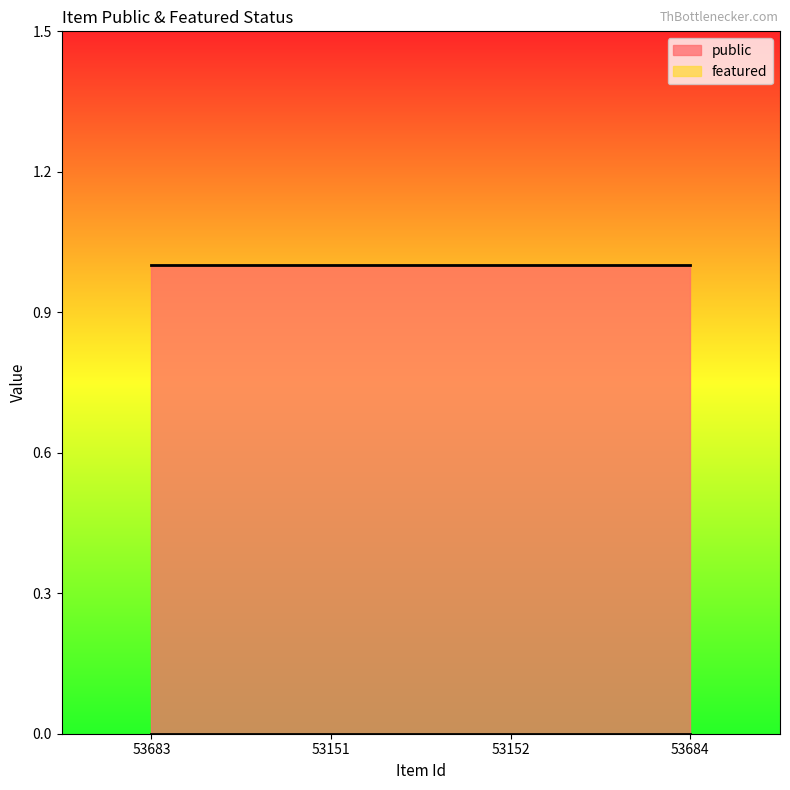

Rank the series by their average value, from lowest to highest.

featured, public